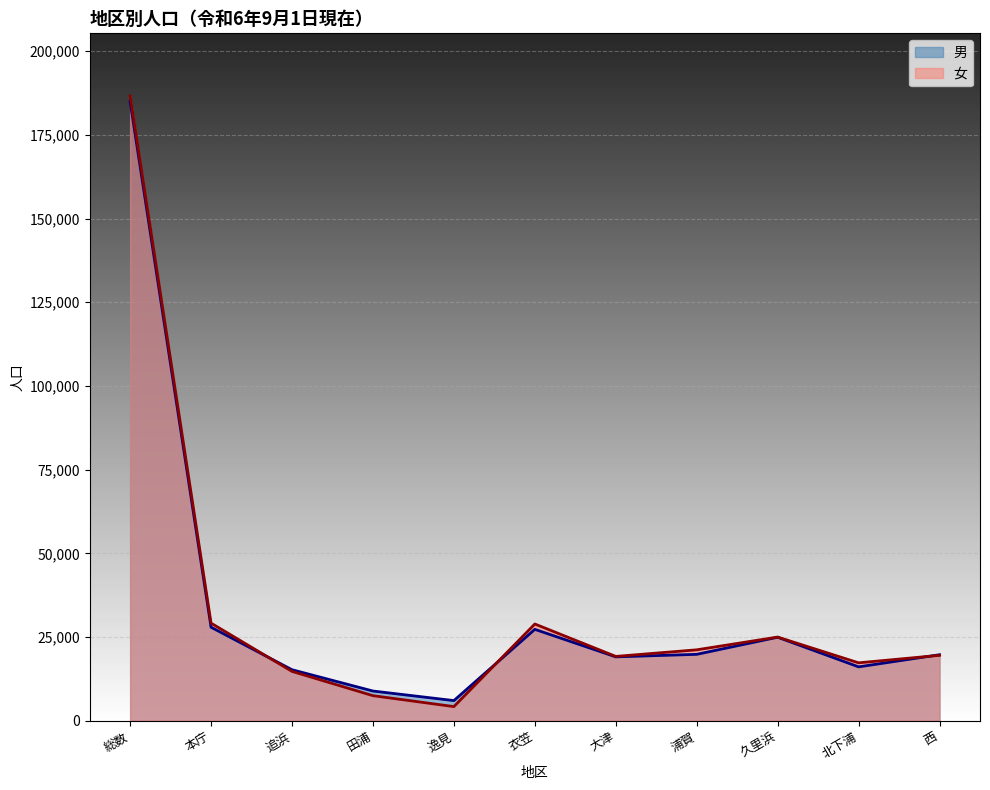

True or false: 女 has more than 0 points higher than both neighbors.

True